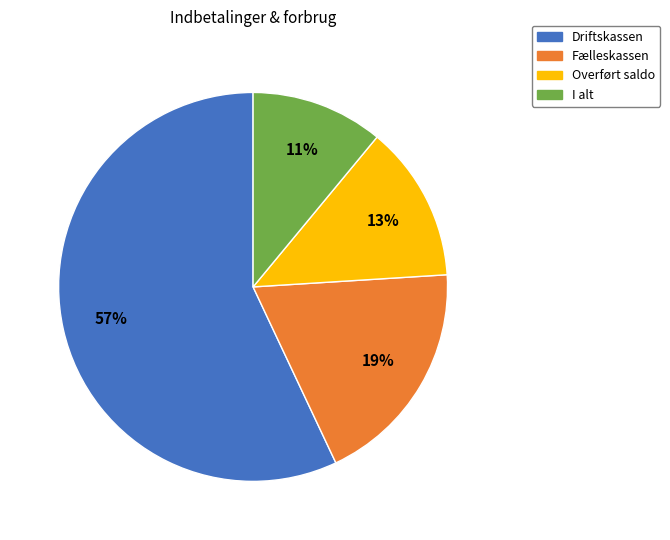

How many segments does this pie chart have?

4